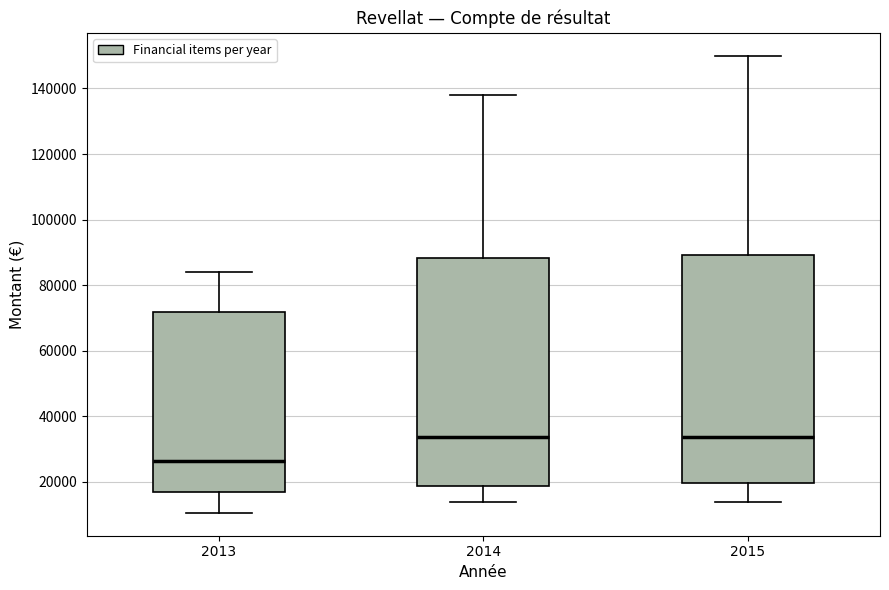

Where is the lower edge of the box at x = 2013 on the y-axis? The values are not printed on the chart, so give them approximately, as read against the axis.

16000